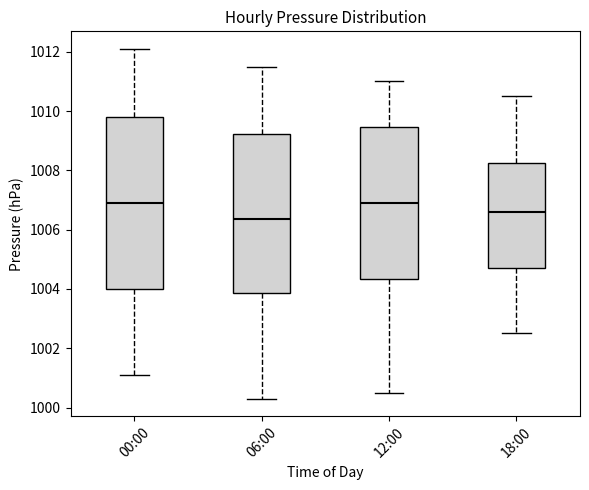

Where does the median line of the box for 12:00 sit on the y-axis? The values are not printed on the chart, so give them approximately, as read against the axis.

1007.0